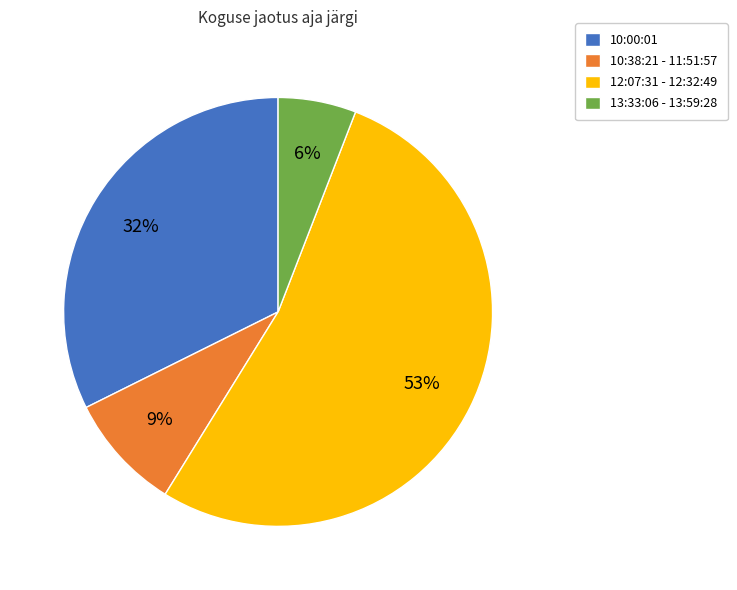

How many segments does this pie chart have?

4